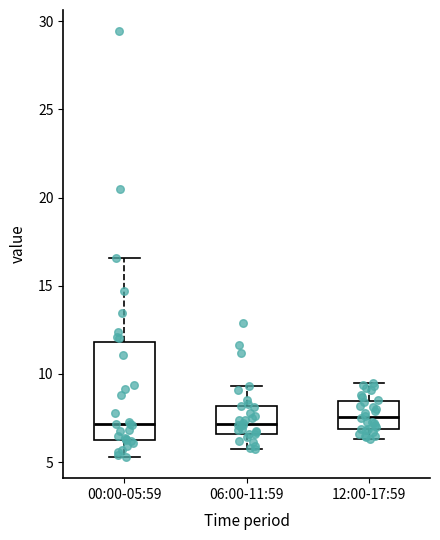

Comparing the boxes themselves (not the whiskers), which one is the tallest?

00:00-05:59